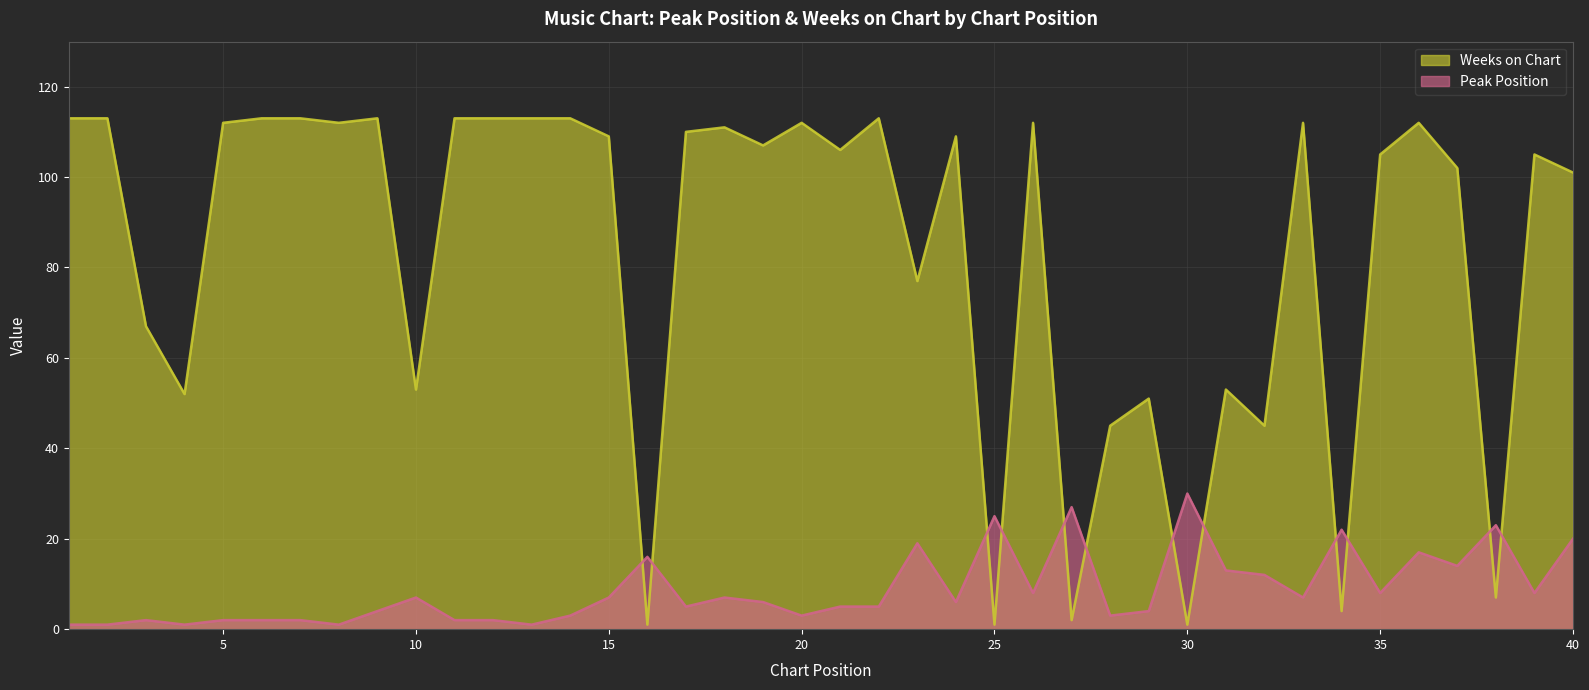

The value of Peak Position at 35 is 3. True or false?

False